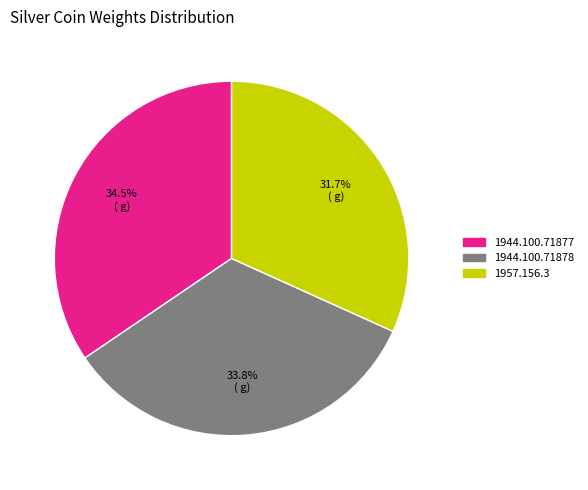

How many segments does this pie chart have?

3